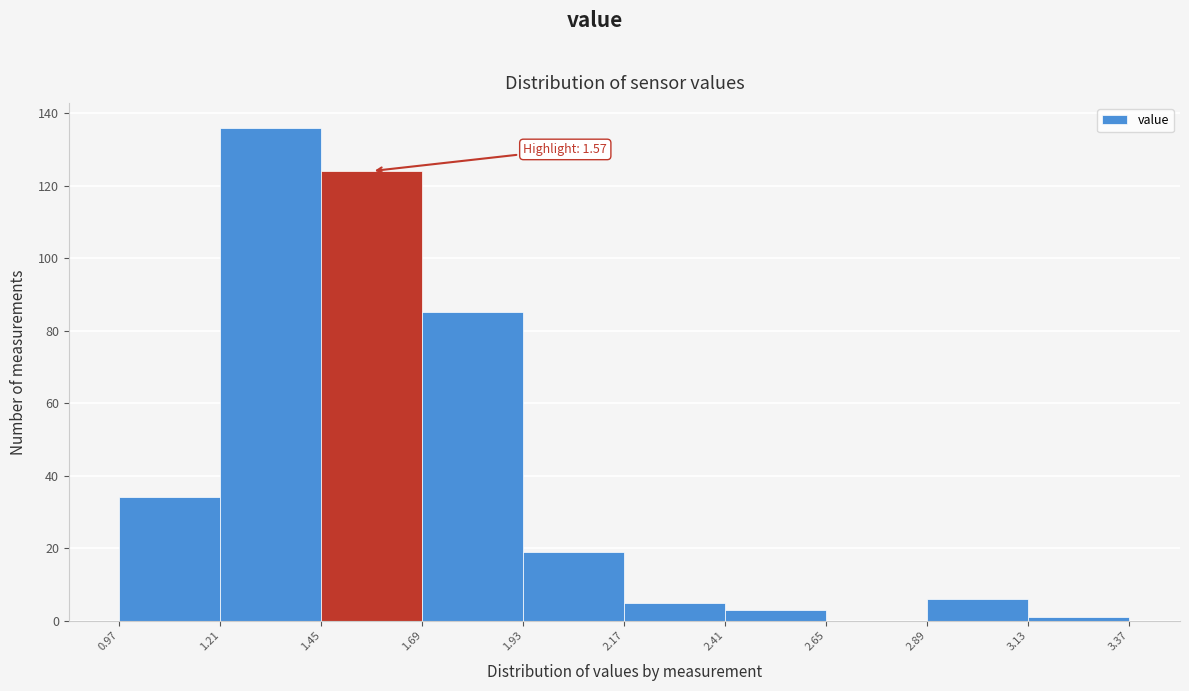

Which range on the x-axis has the tallest bar?

1.21 to 1.45